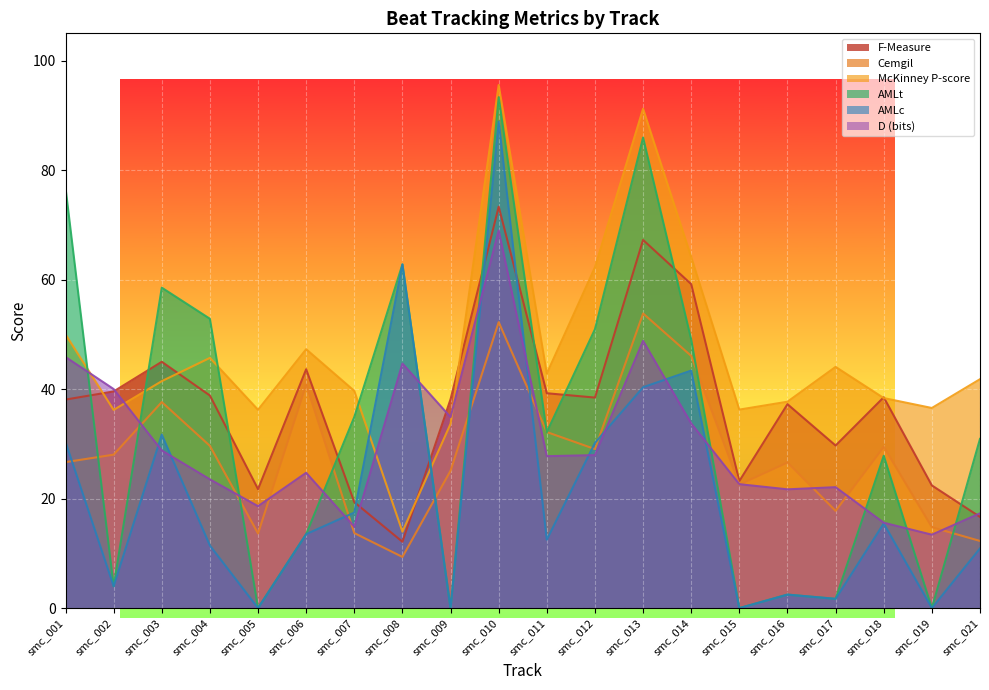

Rank the categories by F-Measure value from lowest to highest.

smc_008, smc_021, smc_007, smc_005, smc_019, smc_015, smc_017, smc_016, smc_001, smc_009, smc_012, smc_018, smc_004, smc_011, smc_002, smc_006, smc_003, smc_014, smc_013, smc_010